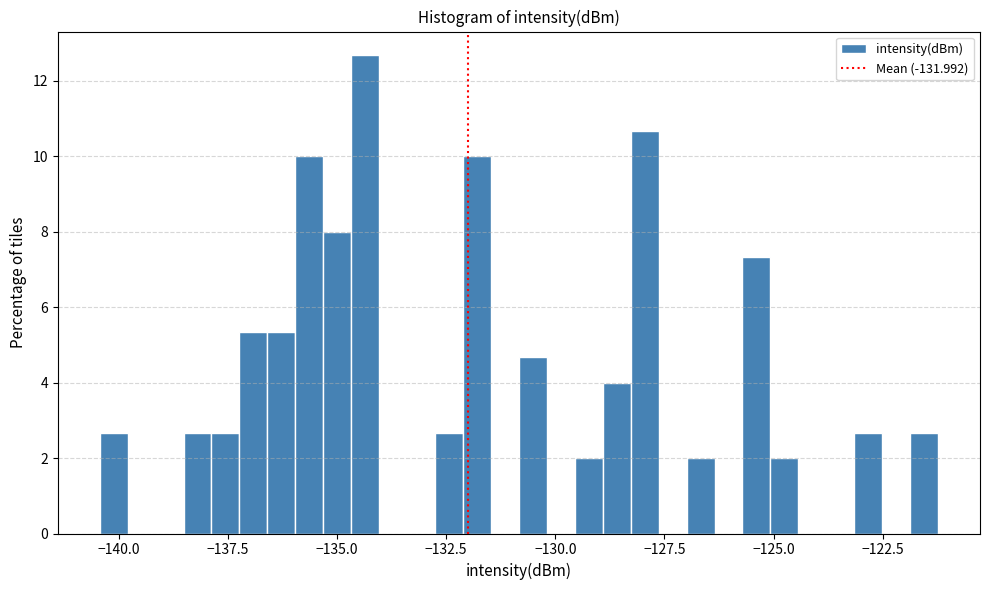

Read against the x-axis, roughly where is the centre of the tallest bar?

-134.5